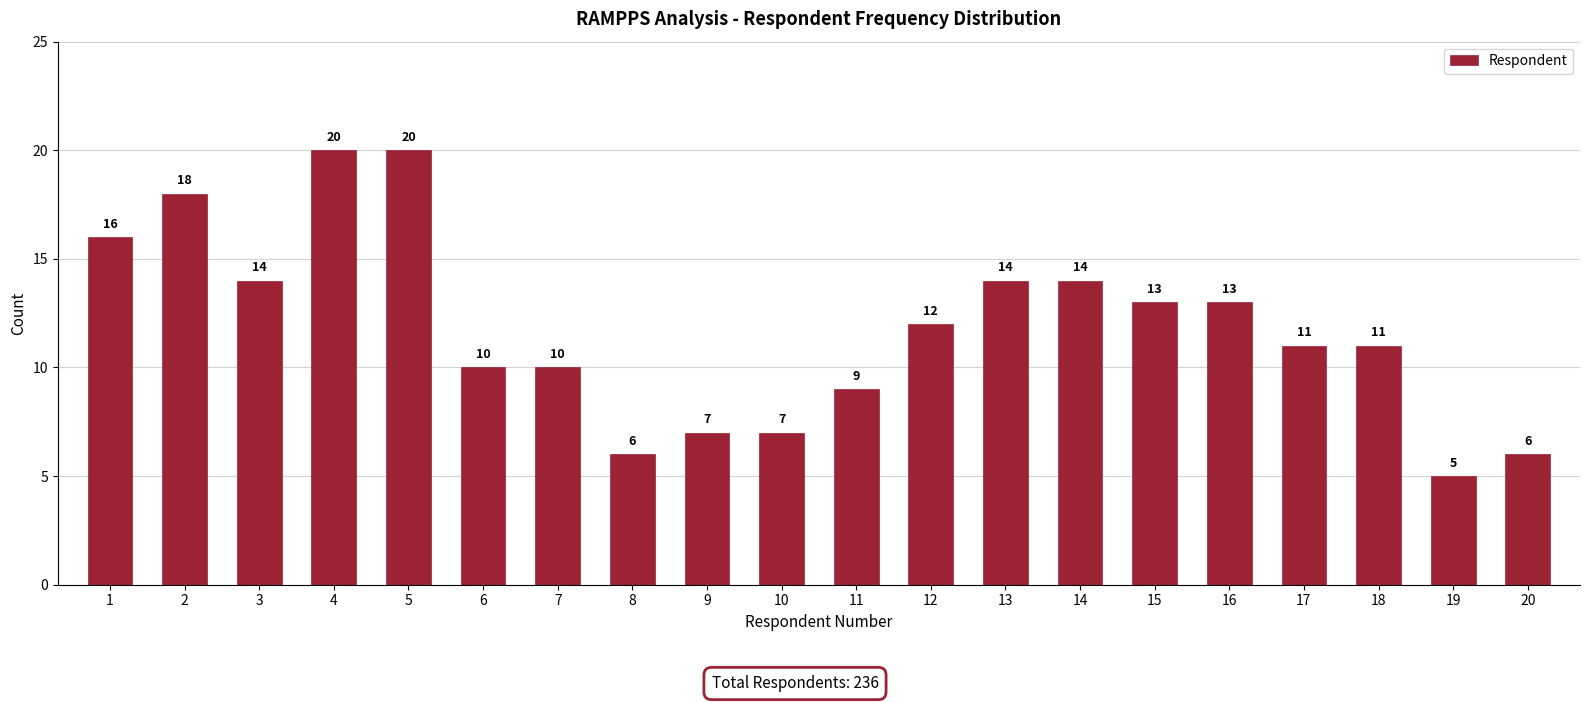

Reading left to right, list all the values displayed in this chart.

1=16	2=18	3=14	4=20	5=20	6=10	7=10	8=6	9=7	10=7	11=9	12=12	13=14	14=14	15=13	16=13	17=11	18=11	19=5	20=6